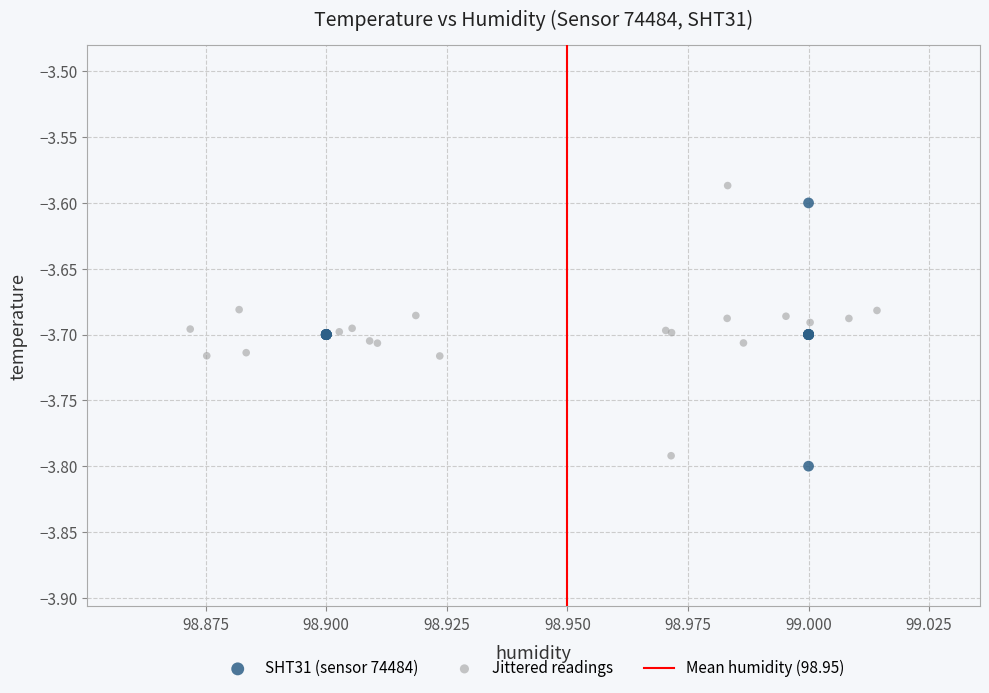

Which series has the widest spread of Y values?

Jittered readings